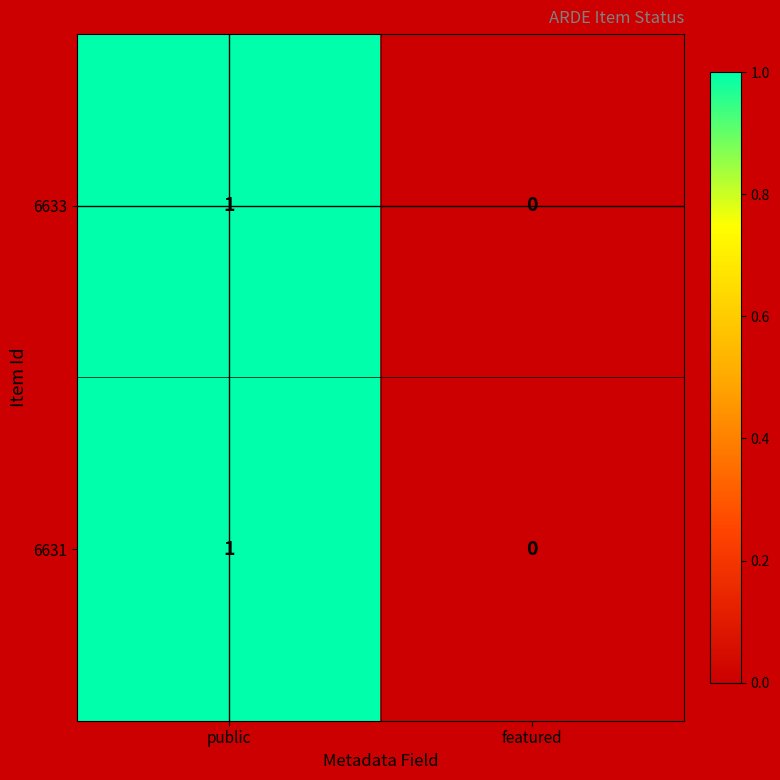

True or false: 6631 has a value of 0 at featured.

True